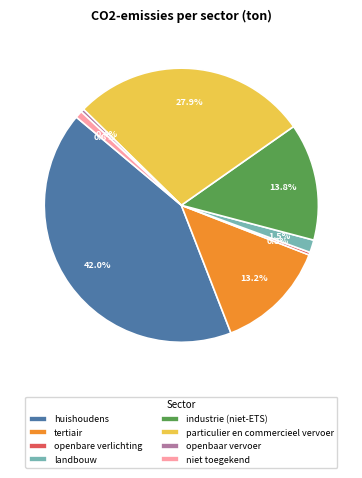

Is there any slice that represents more than half of the pie?

No